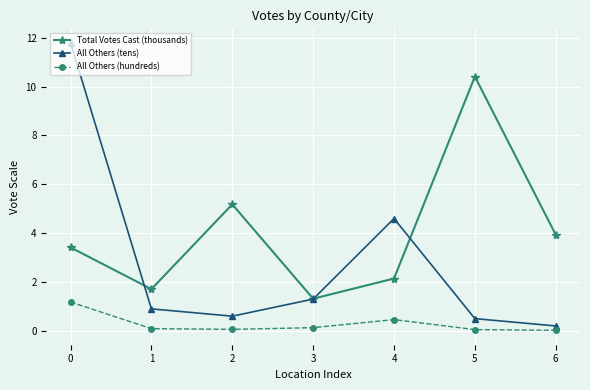

At how many categories does at least one series exceed 7?

2